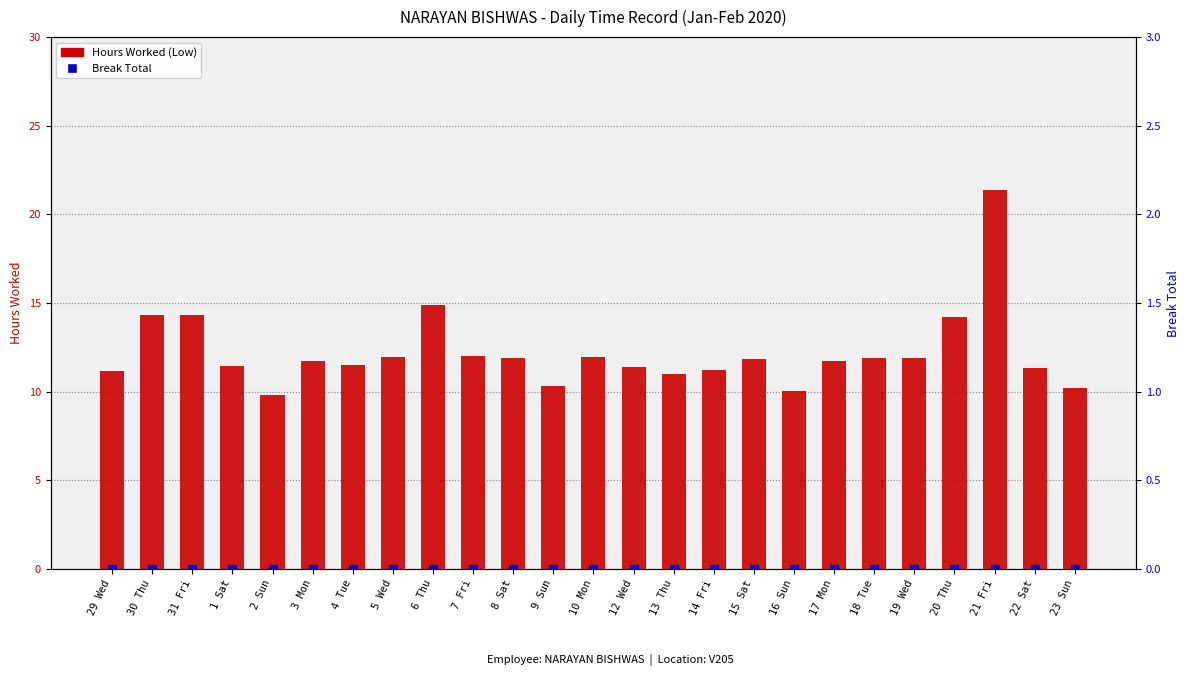

What is the total value across all series at 15 Sat?

11.8